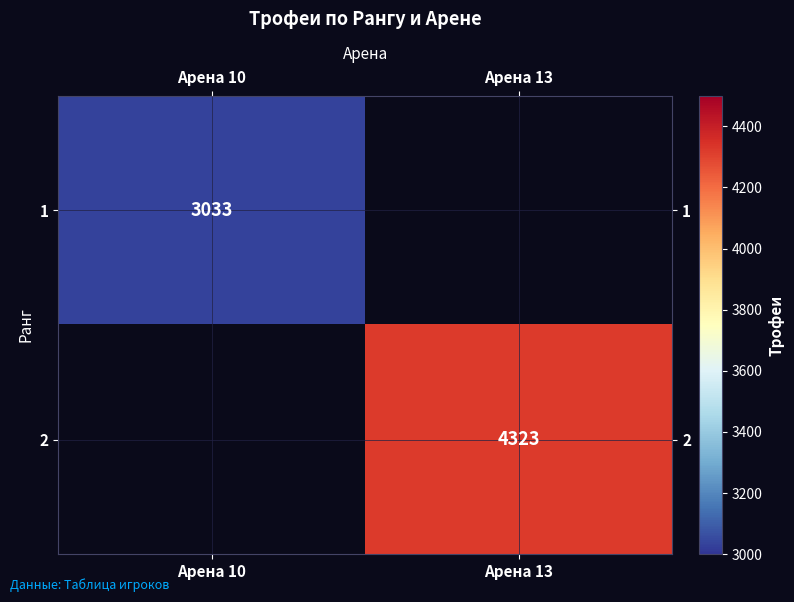

Is it true that 1 equals 4953 at Арена 10?

False